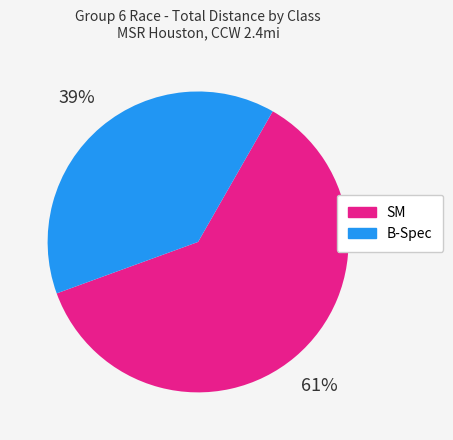

Which category has the smallest portion of the pie?

B-Spec